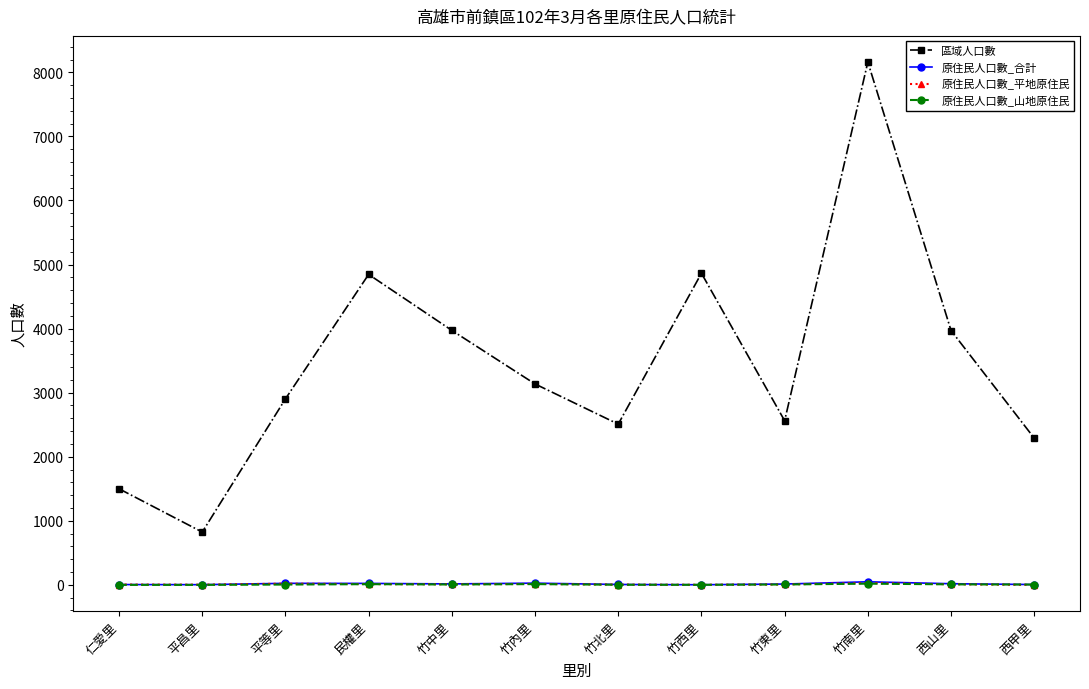

Where is the first local maximum for 區域人口數?

民權里